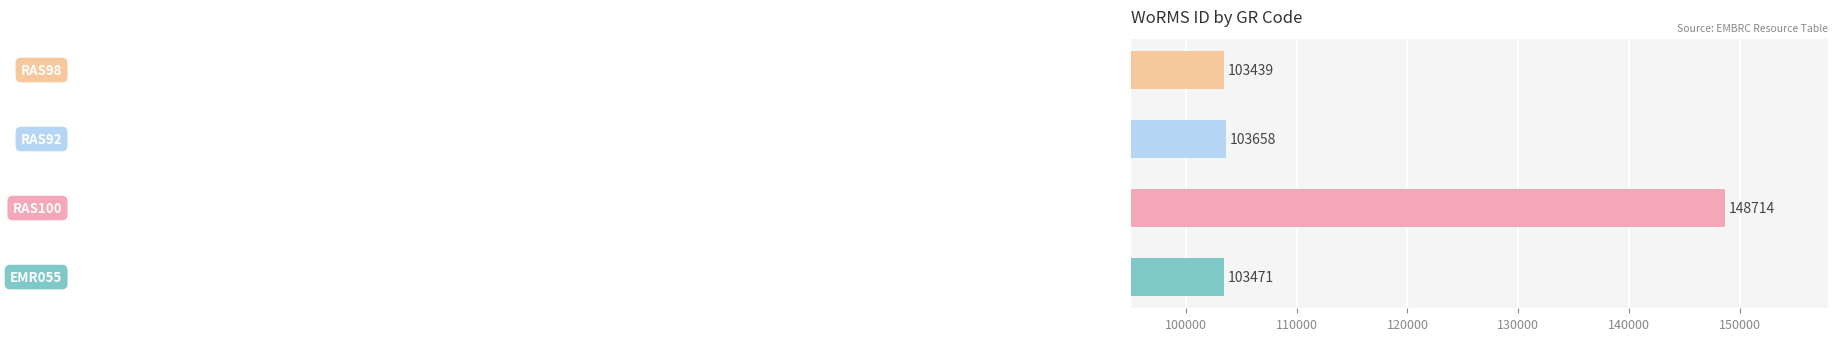

What is the greatest value displayed?

148714